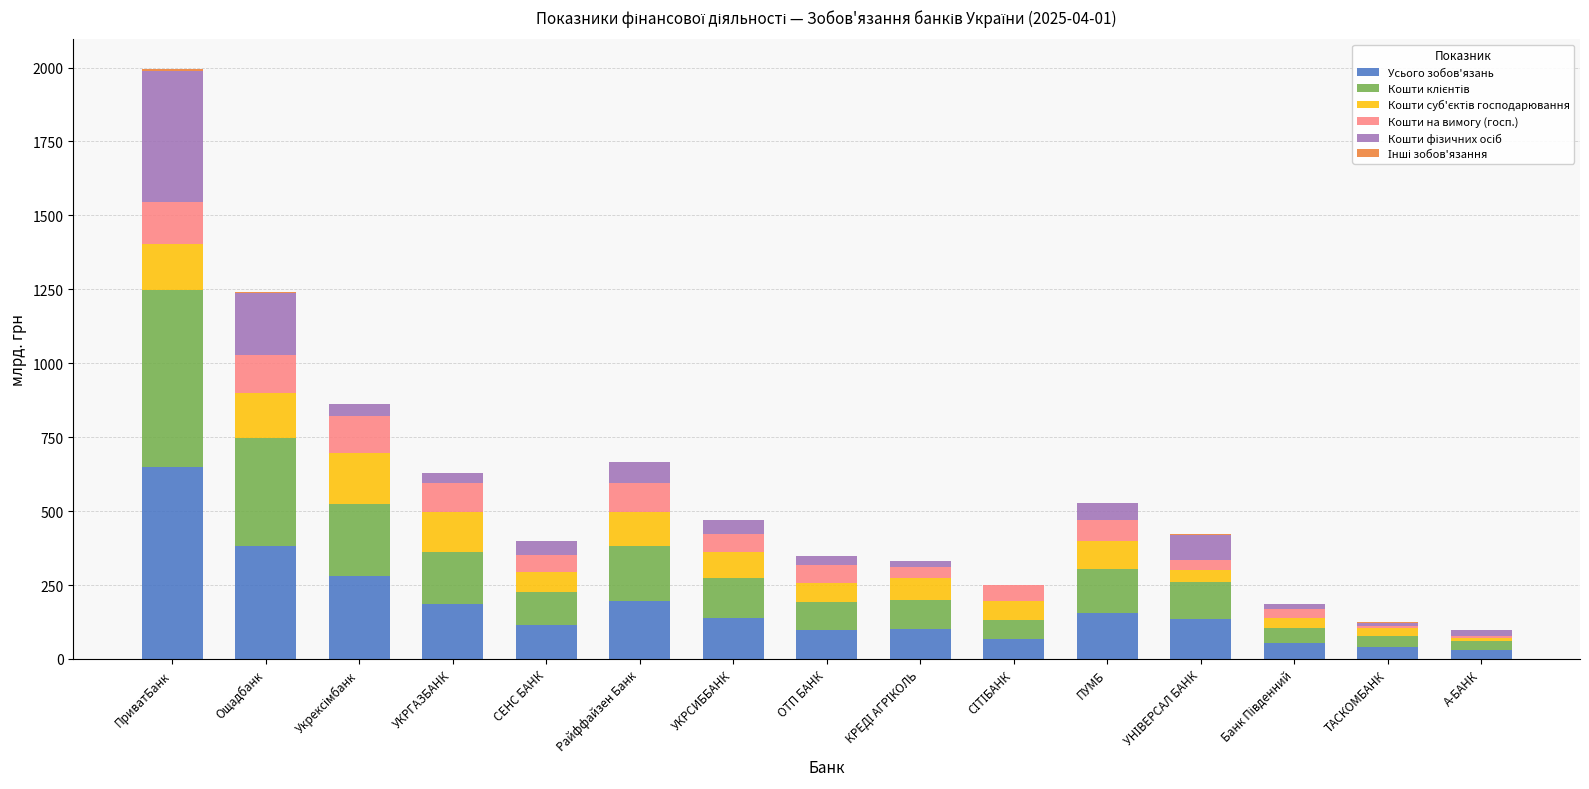

What is the maximum value for Усього зобов'язань?

647.6